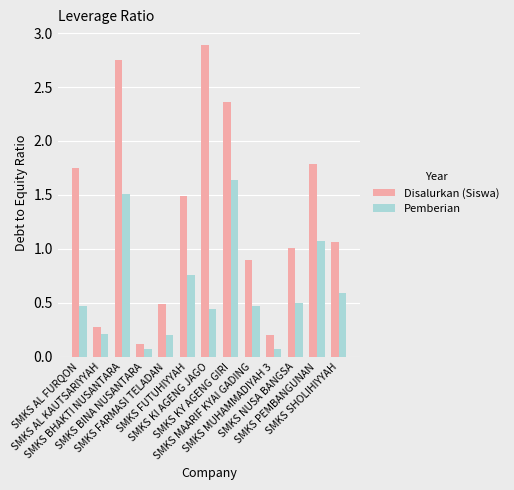

What is the sum of the Pemberian values at SMKS SHOLIHIYYAH and SMKS PEMBANGUNAN?

1.7